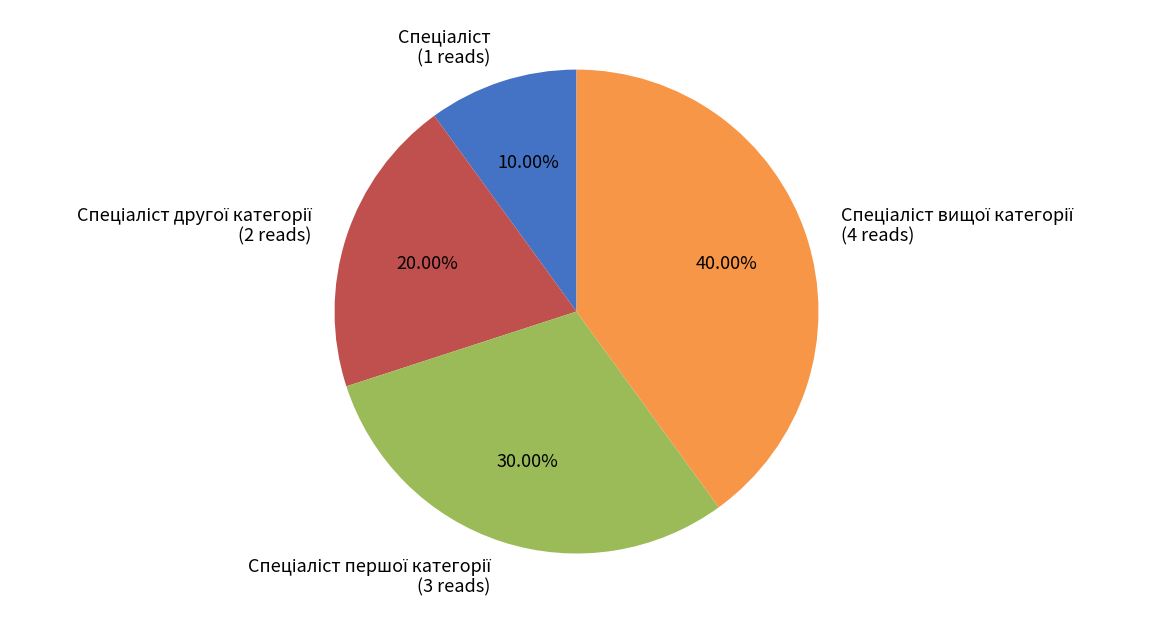

Does any single category account for the majority?

No